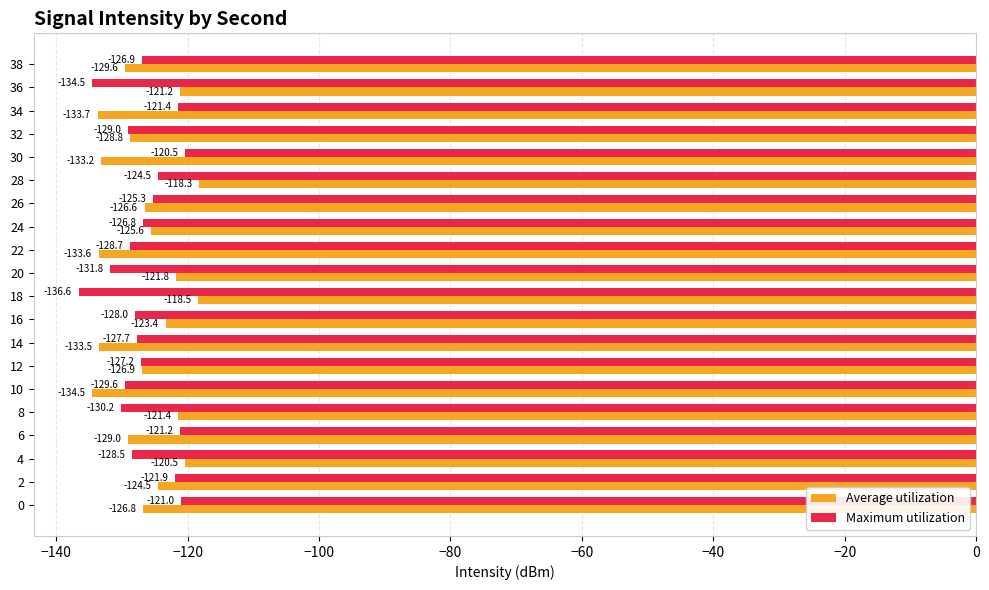

Between 8 and 10, which series saw the biggest shift?

Average utilization